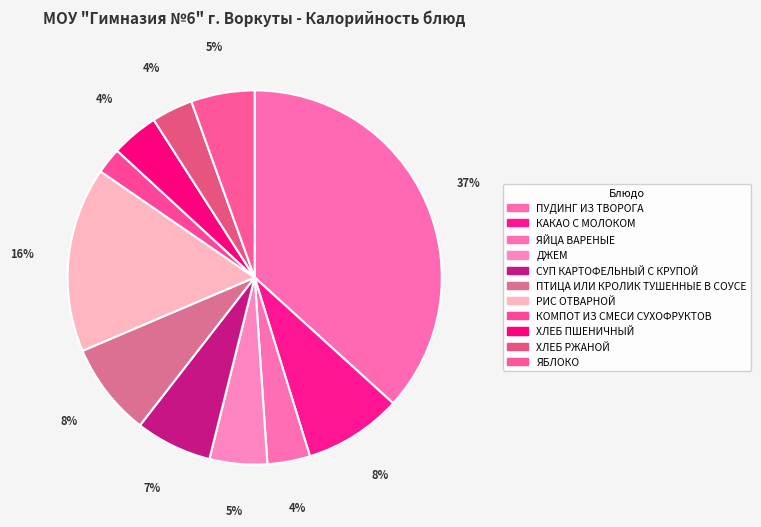

To the nearest percent, what is the average slice percentage?

9%